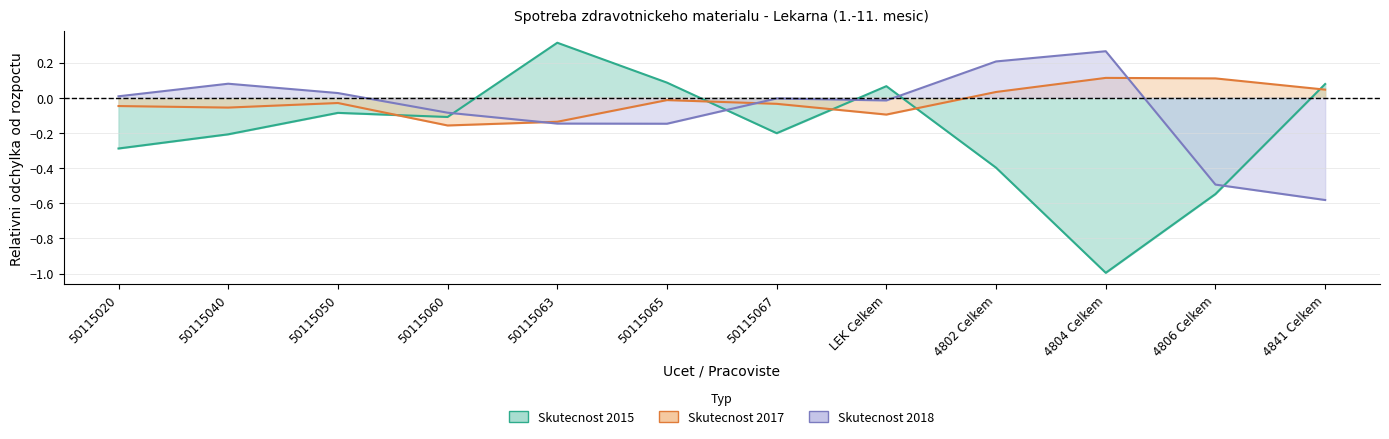

The value of Skutecnost 2018 at 50115040 is 0.1. True or false?

True